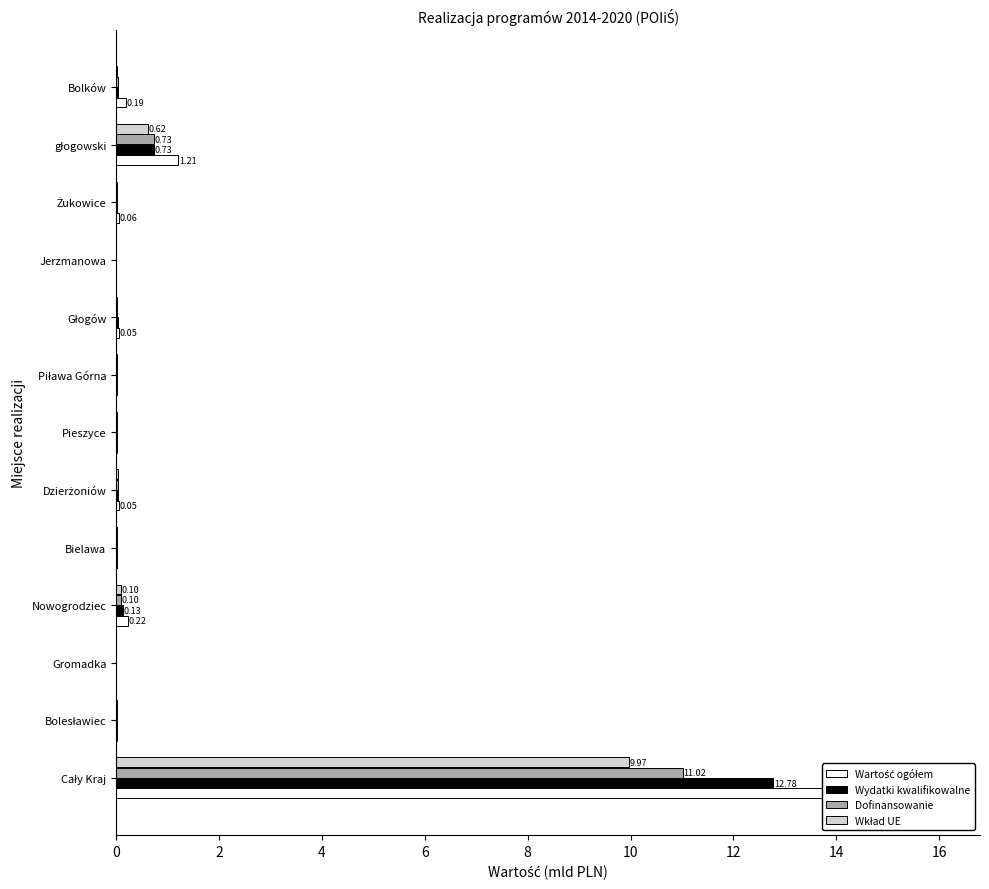

The Dofinansowanie (PLN) series shows 0.0 at Pieszyce. True or false?

True